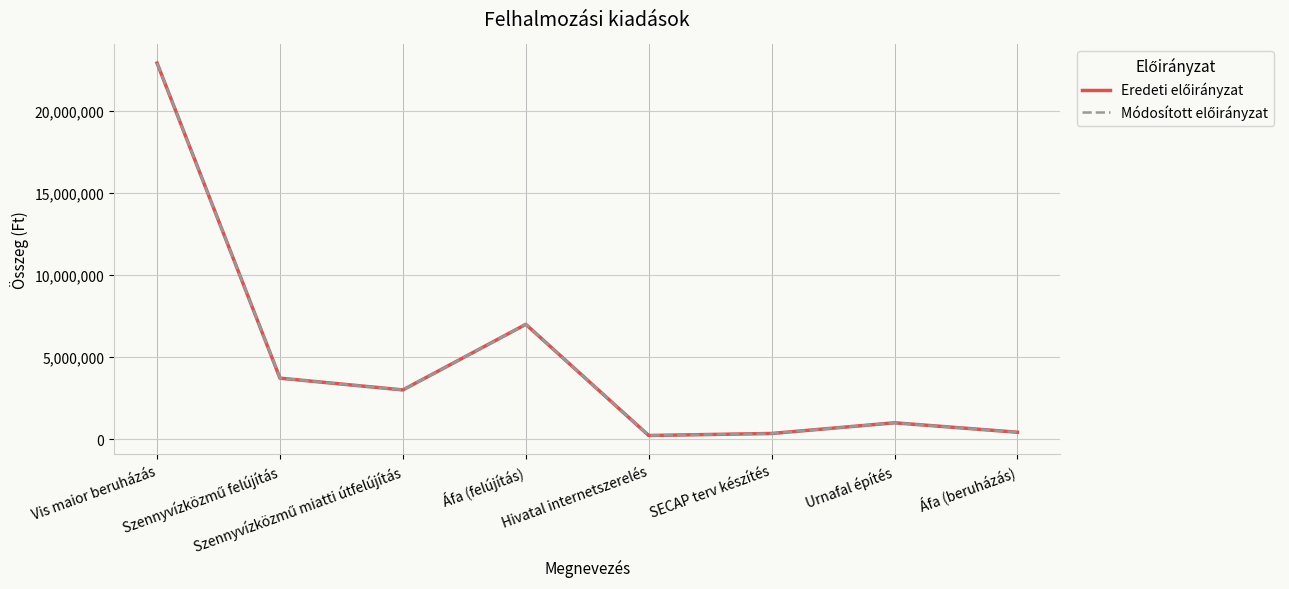

In Eredeti előirányzat, how many points are lower than both neighbors (excluding endpoints)?

2